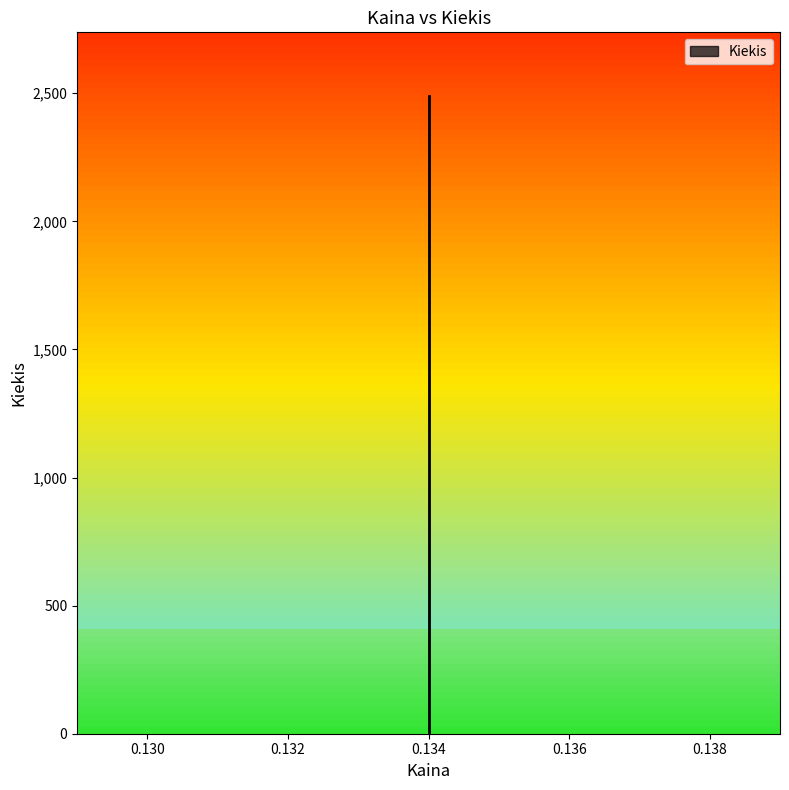

What is the difference between the maximum and minimum values?

2488